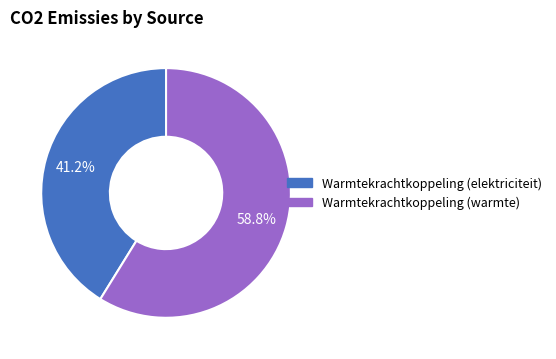

Is there a majority slice in this chart?

Yes